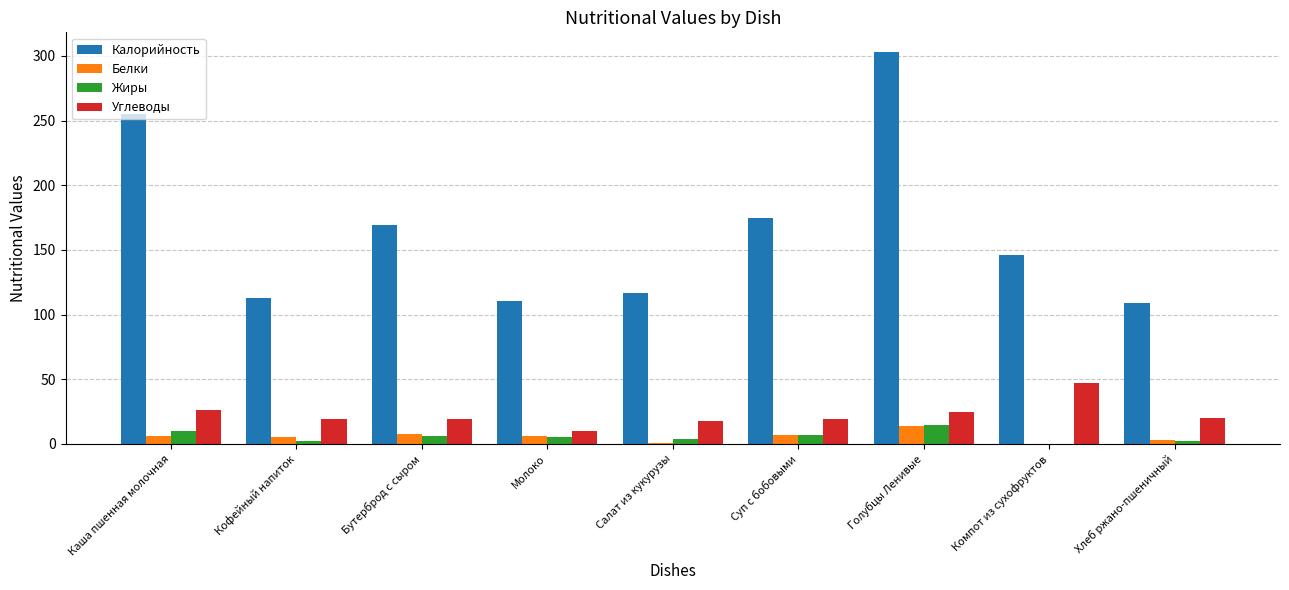

What is the sum of the Калорийность values at Голубцы Ленивые and Компот из сухофруктов?

449.0